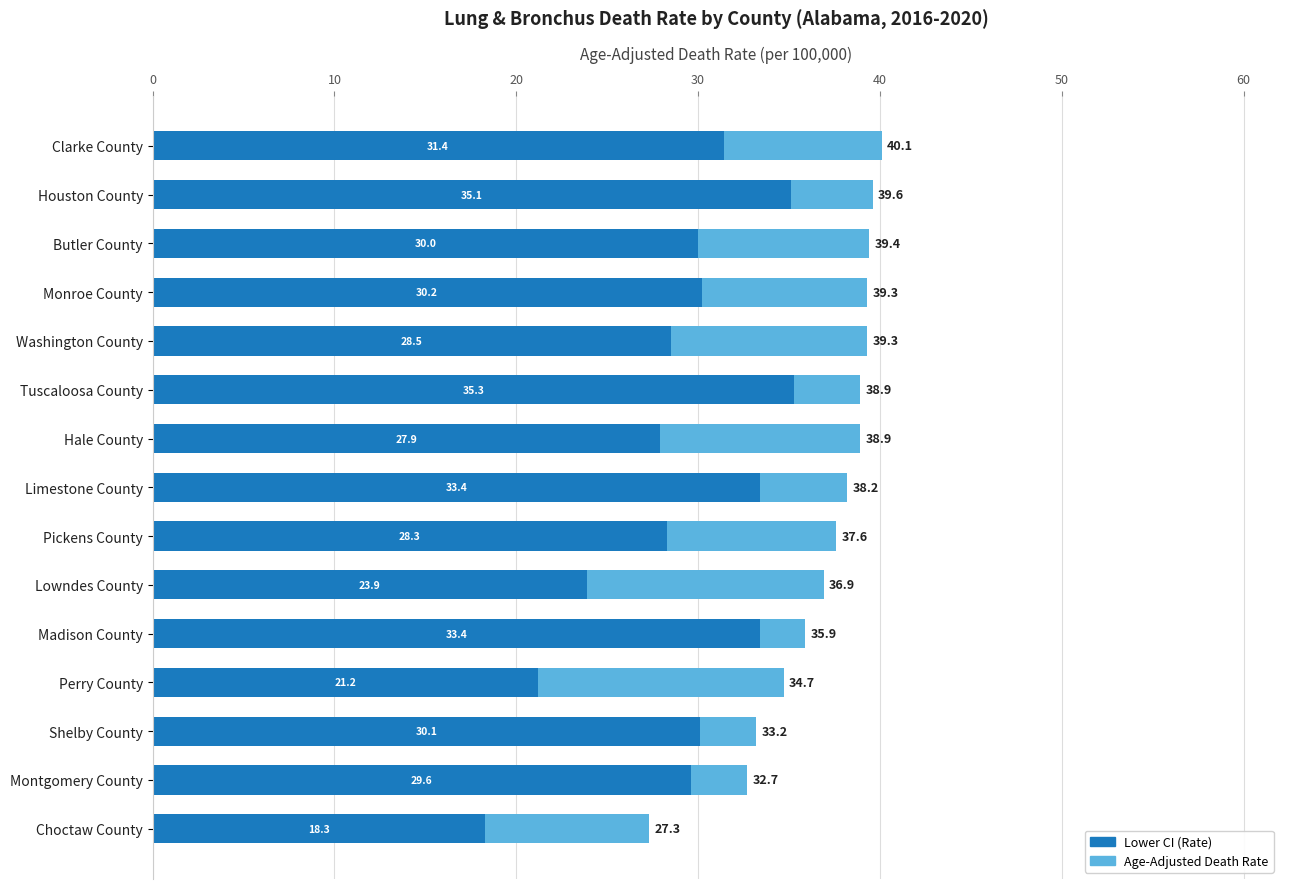

Which series has the largest range (max minus min)?

Lower CI (Rate)